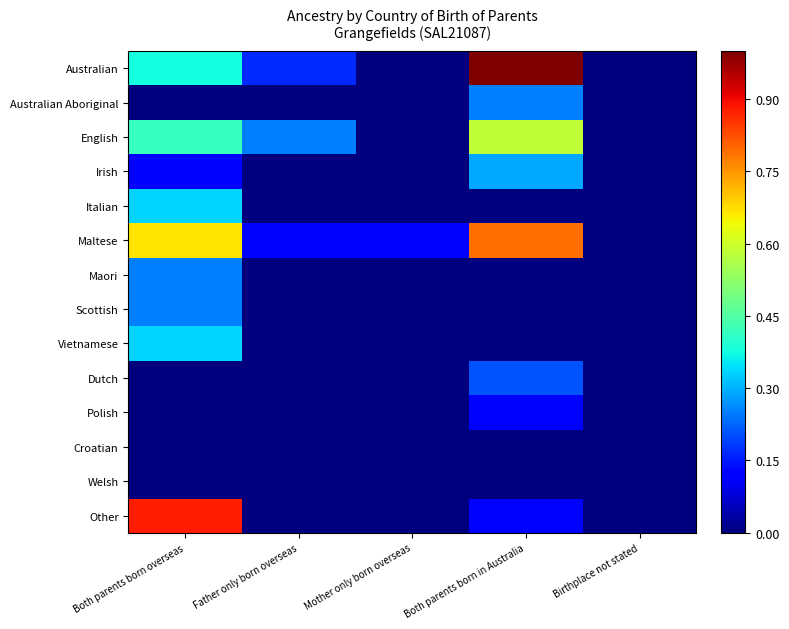

List the series in order of their peak value, highest first.

Australian, Other, Maltese, English, Italian, Vietnamese, Irish, Australian Aboriginal, Maori, Scottish, Dutch, Polish, Croatian, Welsh